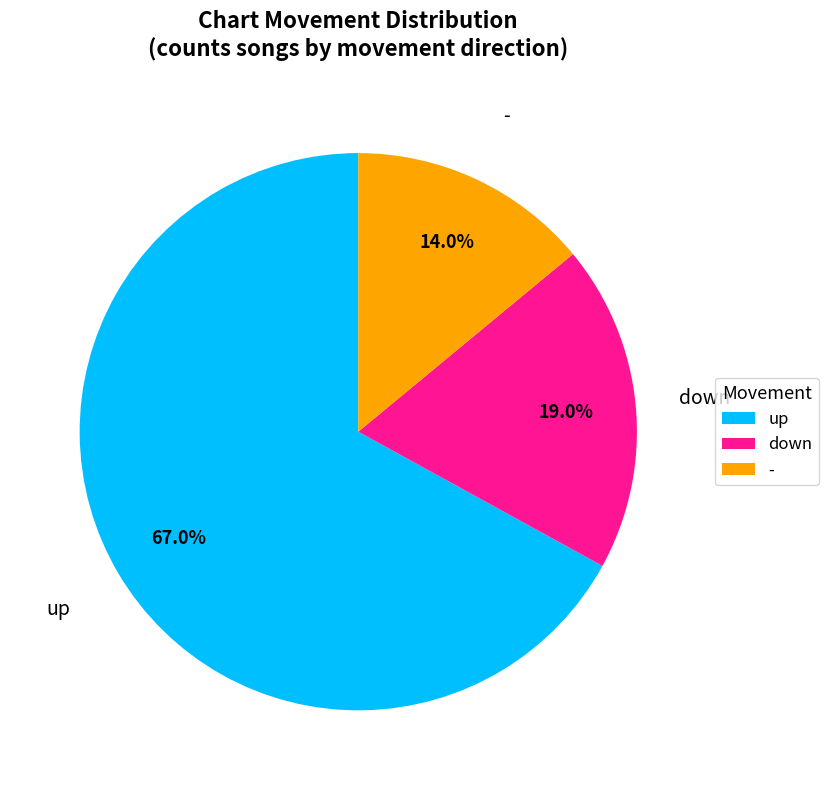

What percentage is the - slice, to the nearest percent?

14%